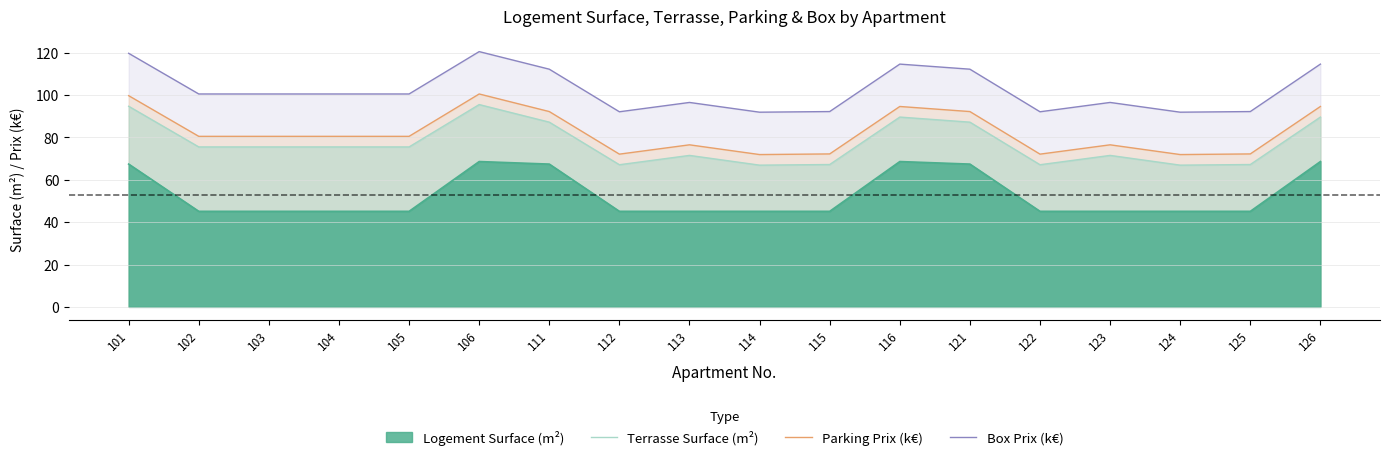

Where is Box Prix (k€) nearest to the value 106?

102